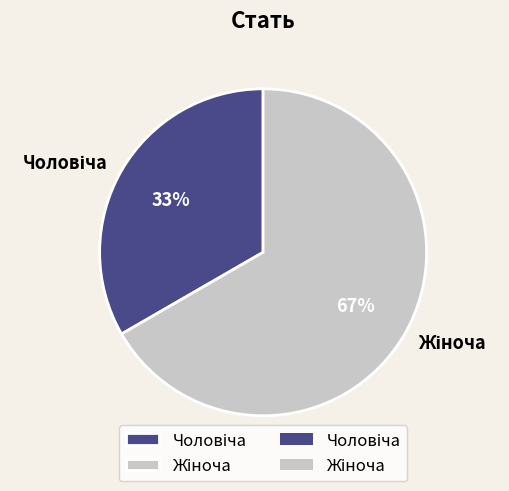

Is there a majority slice in this chart?

Yes